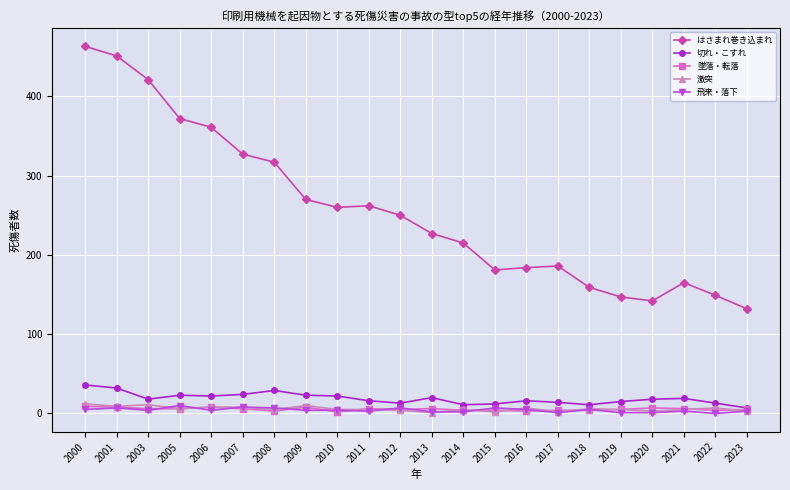

Which category has the highest value across all series?

2000